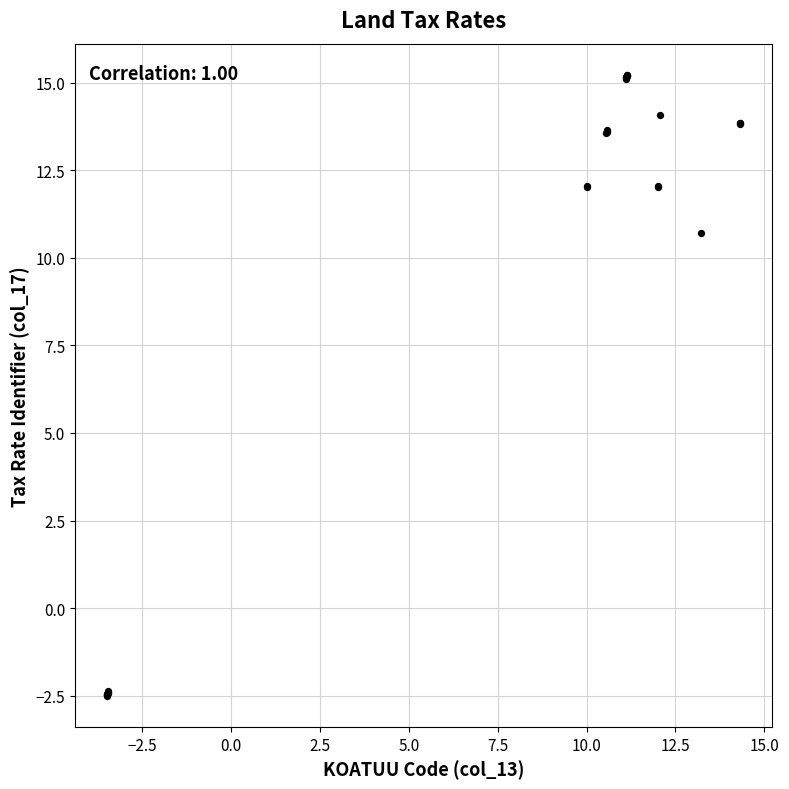

What Y value in the scatter plot is closest to 6?

10.7